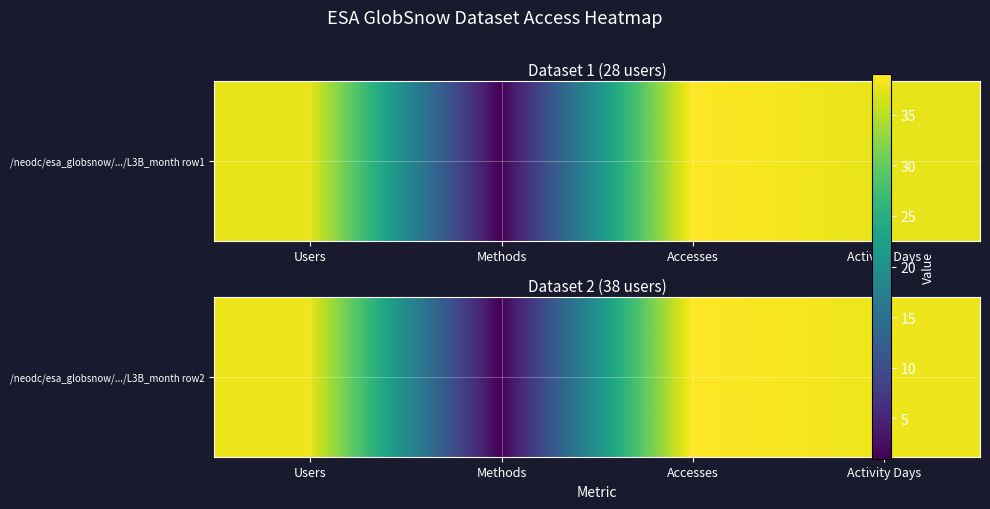

Reading right to left, what are all the values shown in this chart?

38	39	1	38